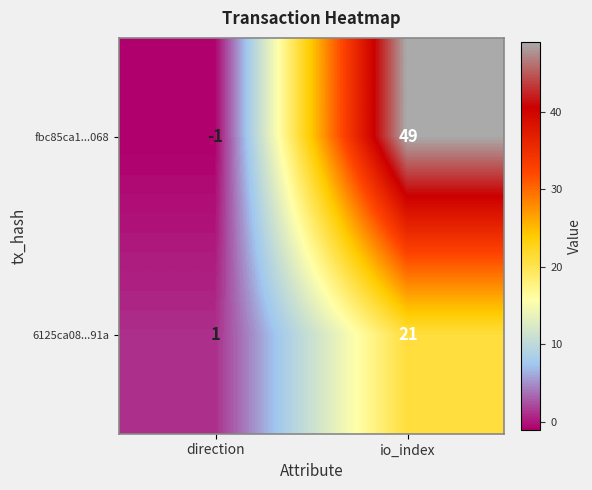

List the labels in order of 6125ca08...91a value, smallest first.

direction, io_index